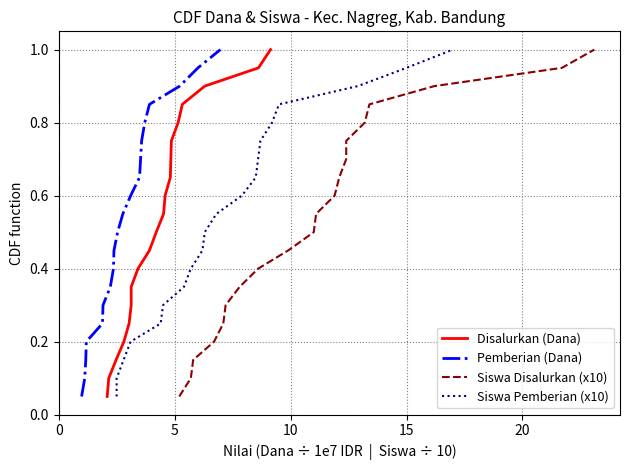

Reading right to left, list all the values displayed in this chart.

Disalurkan (Dana): 1.0	0.9	0.9	0.8	0.8	0.8	0.7	0.7	0.6	0.6	0.5	0.5	0.4	0.3	0.3	0.2	0.2	0.1	0.1	0.1
Pemberian (Dana): 1.0	0.9	0.9	0.8	0.8	0.8	0.7	0.7	0.6	0.6	0.5	0.5	0.4	0.3	0.3	0.2	0.2	0.1	0.1	0.1
Siswa Disalurkan (x10): 1.0	0.9	0.9	0.8	0.8	0.8	0.7	0.7	0.6	0.6	0.5	0.5	0.4	0.3	0.3	0.2	0.2	0.1	0.1	0.1
Siswa Pemberian (x10): 1.0	0.9	0.9	0.8	0.8	0.8	0.7	0.7	0.6	0.6	0.5	0.5	0.4	0.3	0.3	0.2	0.2	0.1	0.1	0.1